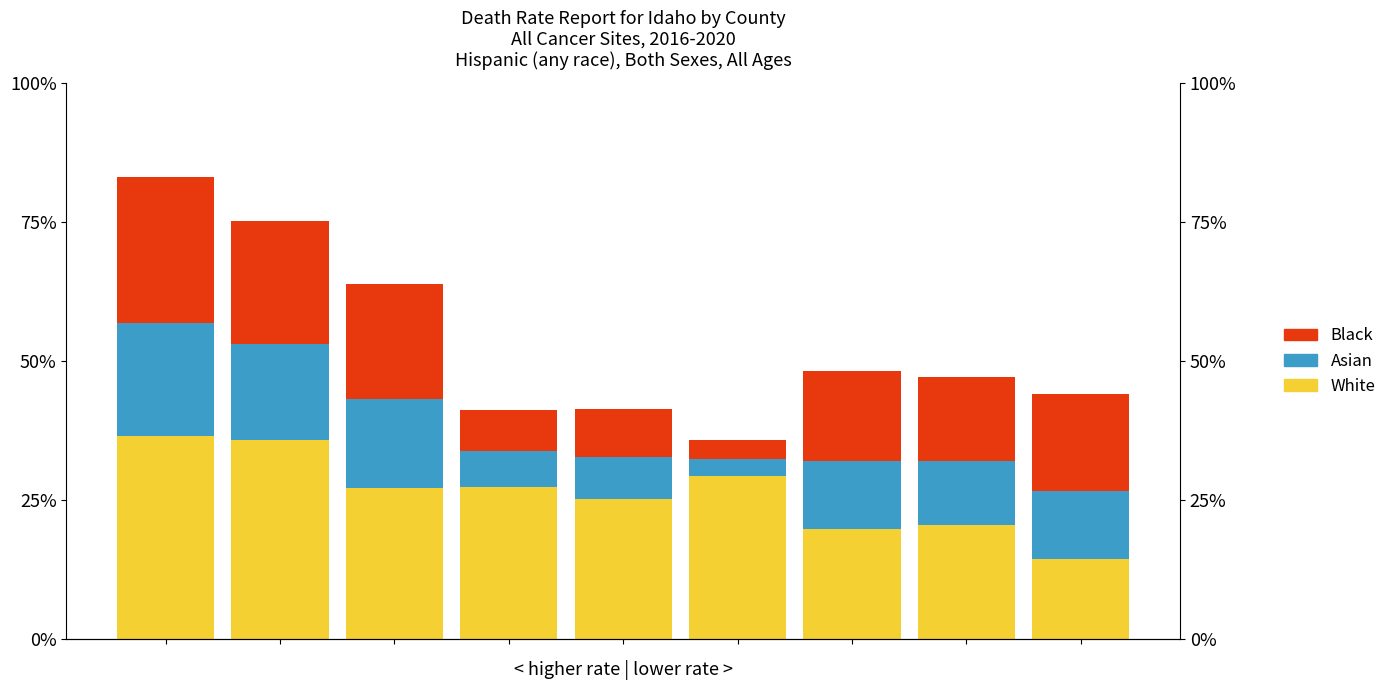

What is the greatest value displayed?

0.4